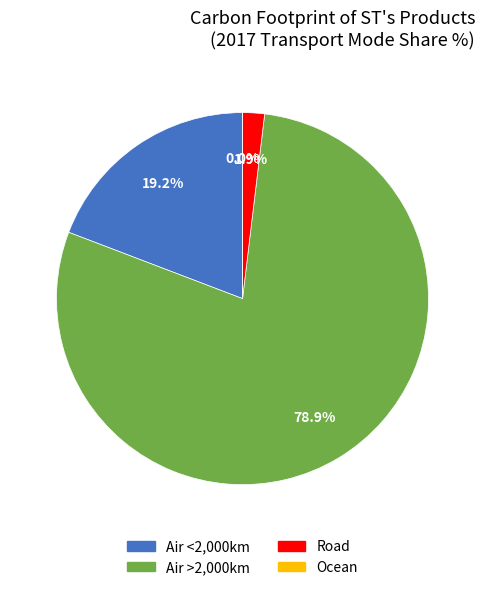

Is the sum of Air >2,000km and Road greater than half?

Yes